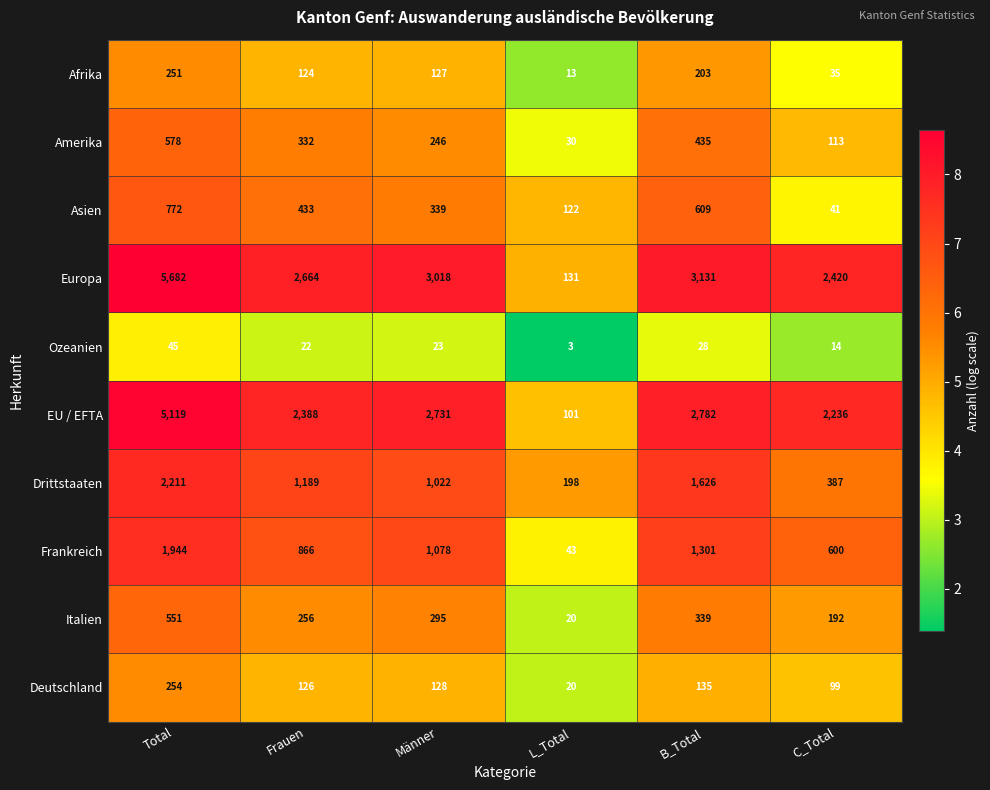

What is the difference between the highest and lowest values at B_Total?

3103